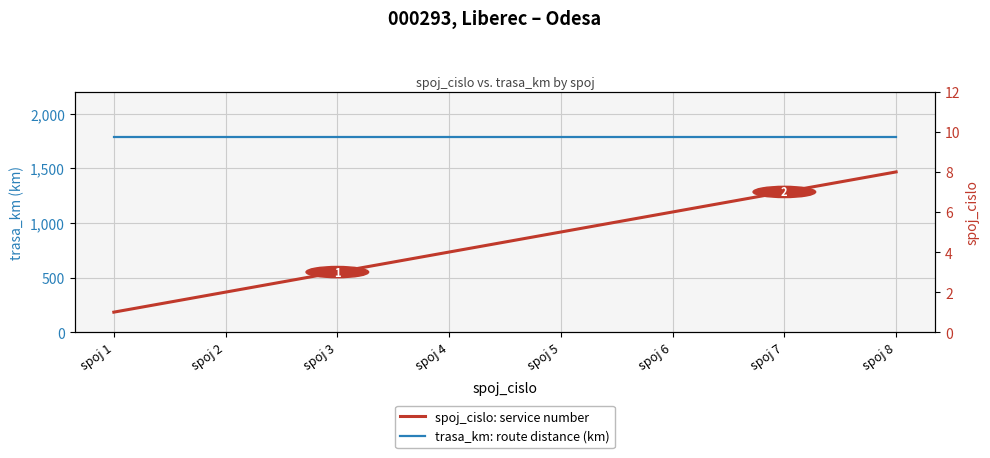

The spoj_cislo: service number series shows 2 at spoj 5. True or false?

False